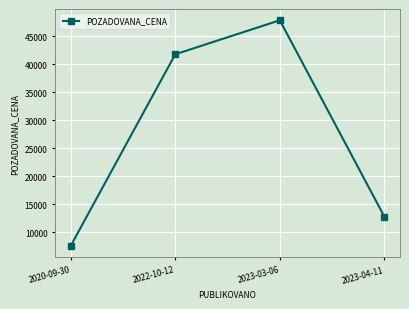

Reading left to right, list all the values displayed in this chart.

7575	41790	47865	12800